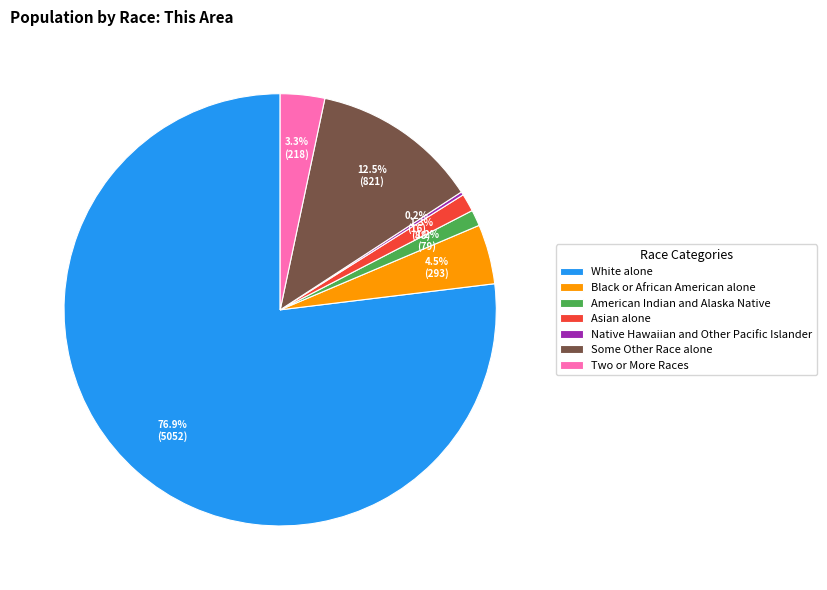

What is the ratio of the value at Some Other Race alone to the value at Two or More Races?

3.8